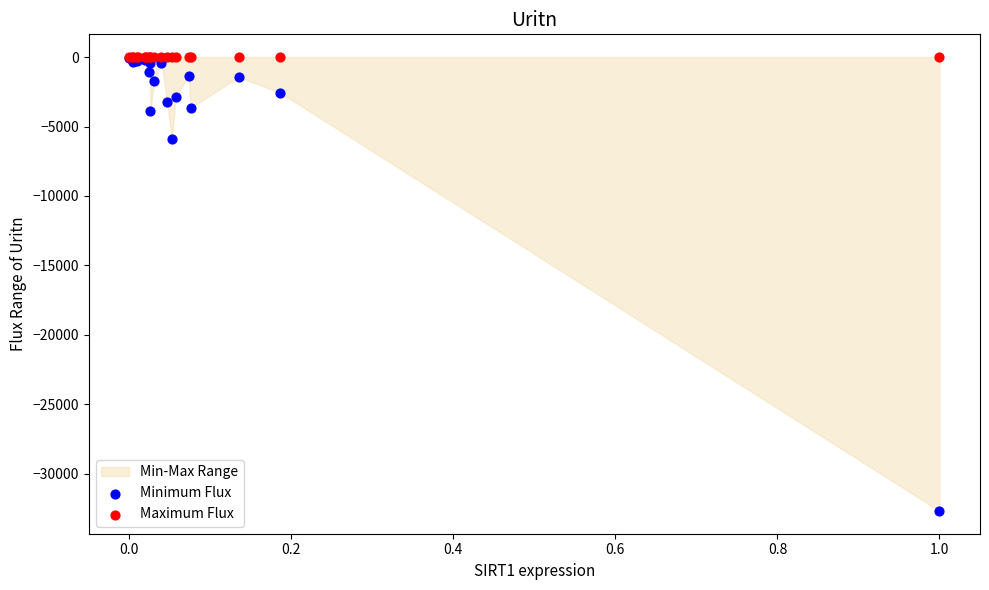

In the Minimum Flux series, what Y value is closest to -16357?

-5930